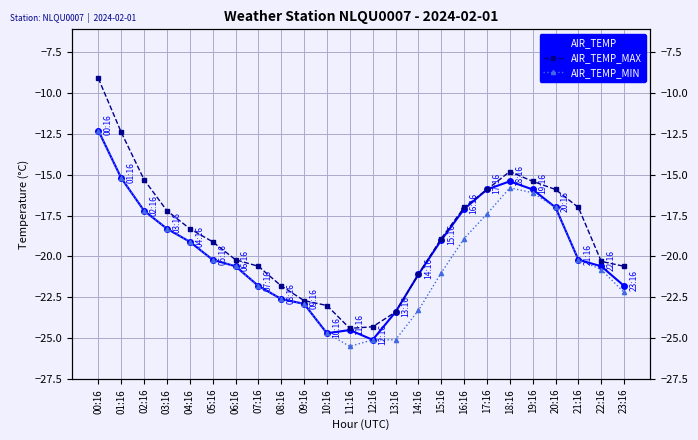

True or false: AIR_TEMP_MAX has more than 0 points higher than both neighbors.

True